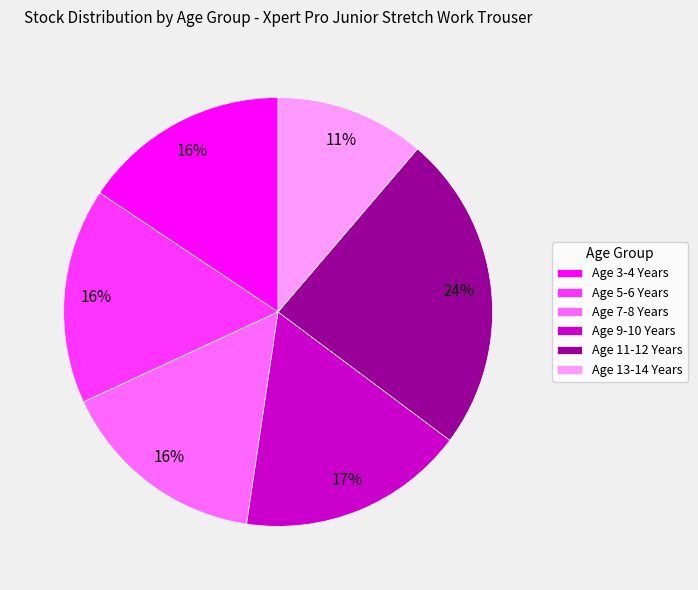

To the nearest percent, what percentage of the pie is Age 5-6 Years?

16%